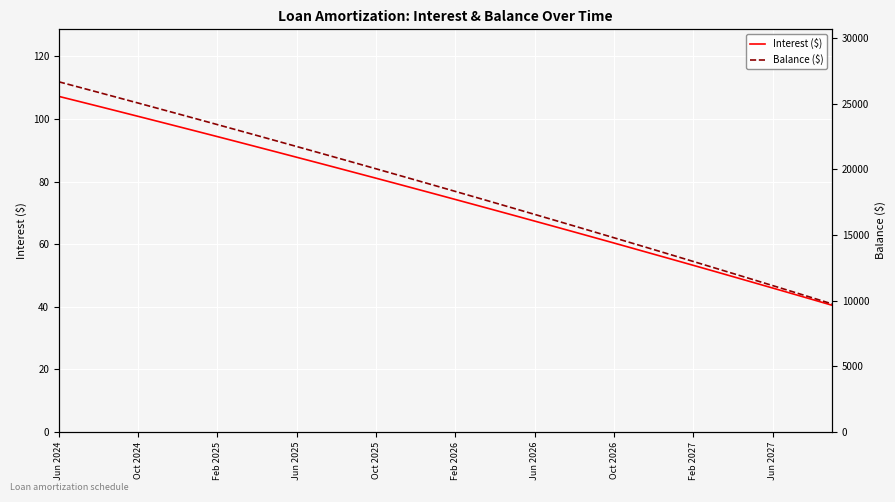

Is it true that Interest ($) equals 87.7 at Jun 2025?

True